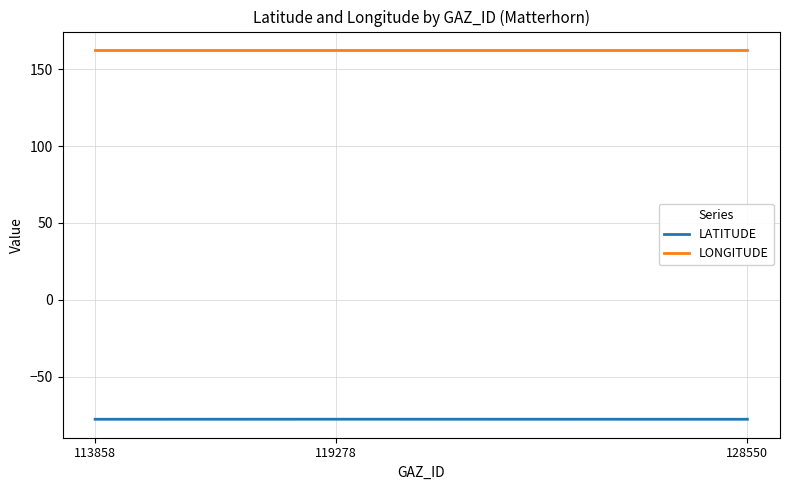

What is the difference between the highest and lowest values at 113858?

240.1